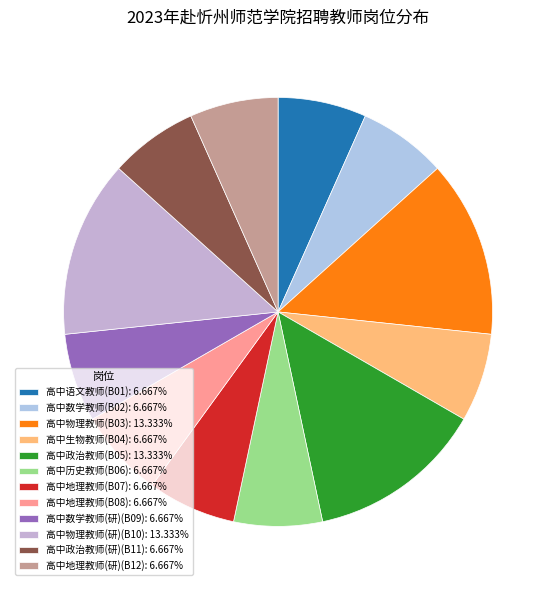

To the nearest percent, what is the difference between the 高中历史教师(B06) and 高中物理教师(B03) slice percentages?

7%